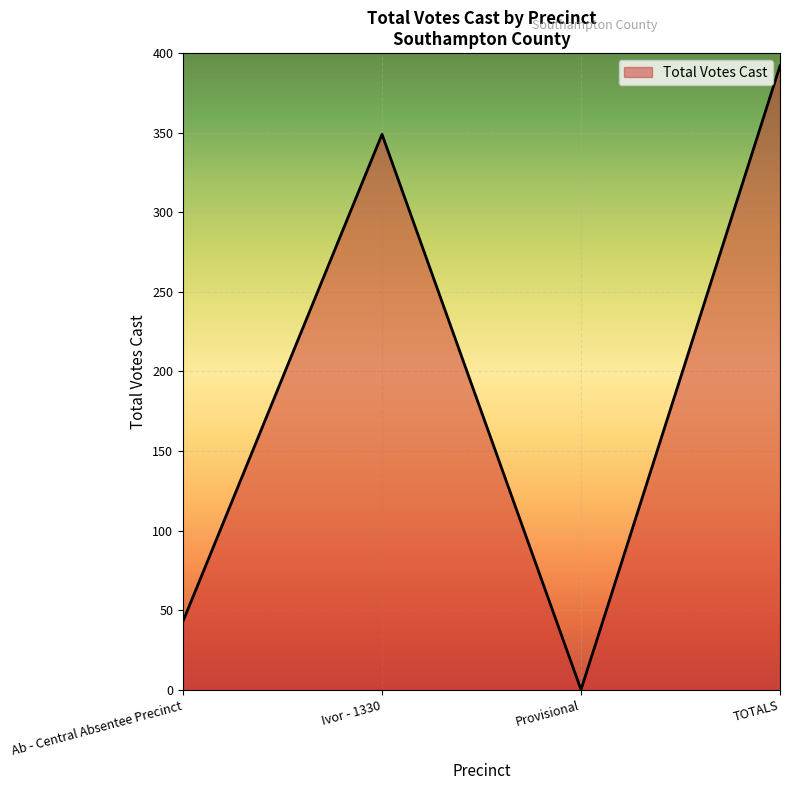

The value at Ab - Central Absentee Precinct is 43. True or false?

True